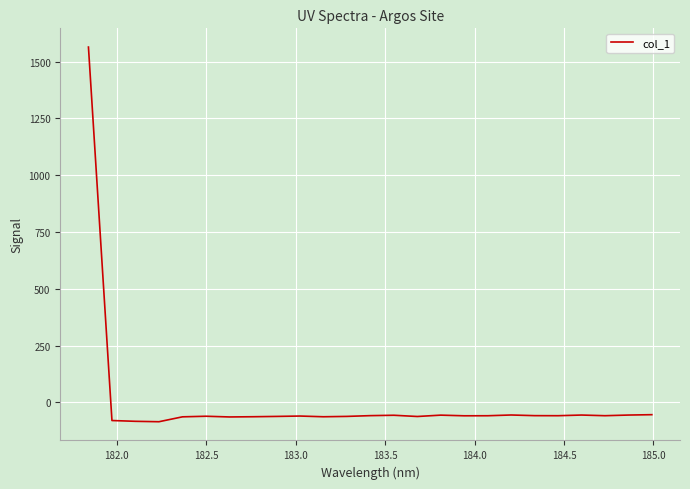

What is the maximum value shown in the chart?

1563.7